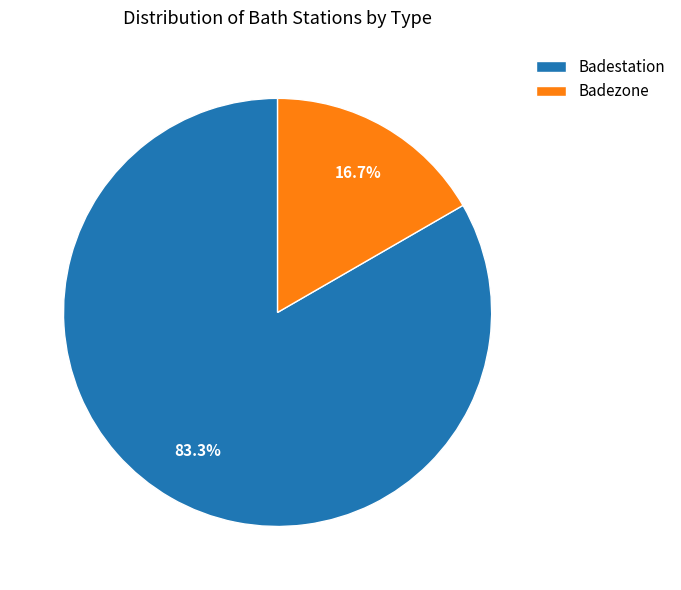

Approximately how many times larger is the value at Badezone compared to Badestation?

0.2